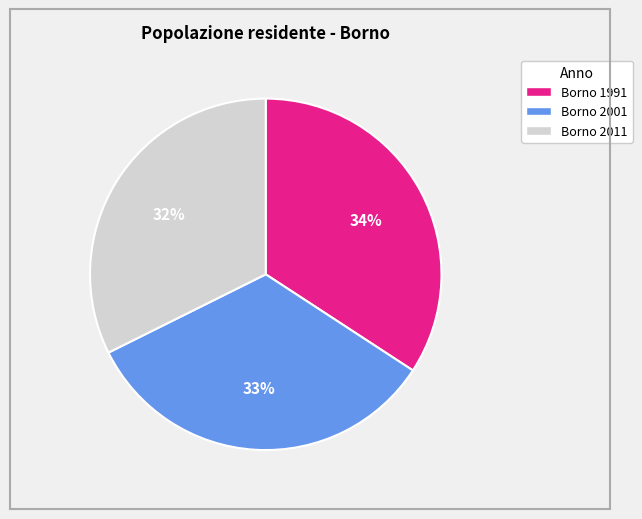

Combined, do Borno 2001 and Borno 2011 account for over 50%?

Yes